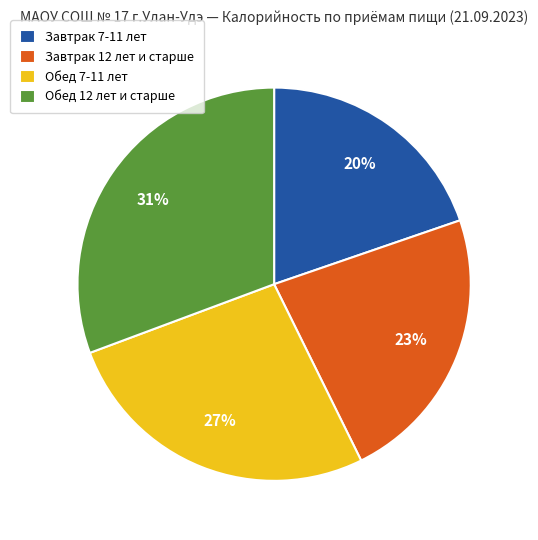

Between Обед 12 лет и старше and Завтрак 12 лет и старше, which is larger?

Обед 12 лет и старше